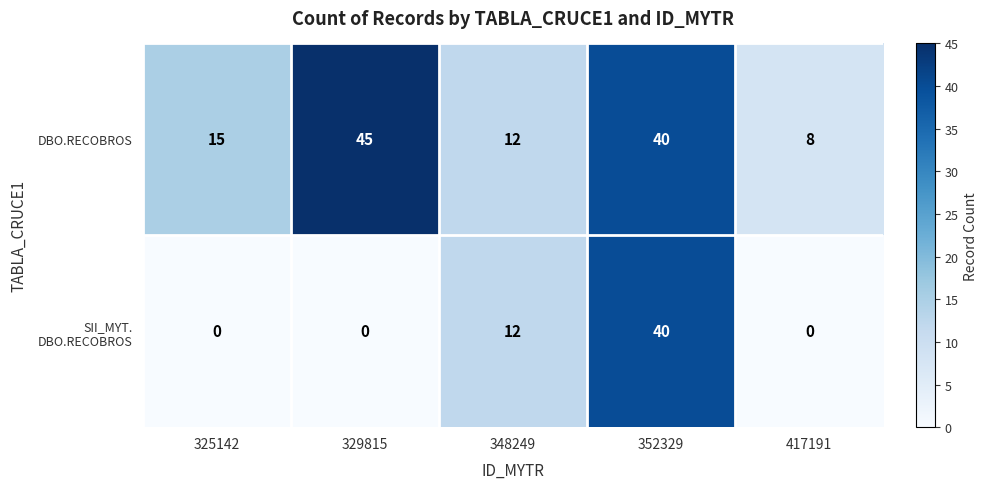

At which label is DBO.RECOBROS closest to 26?

325142